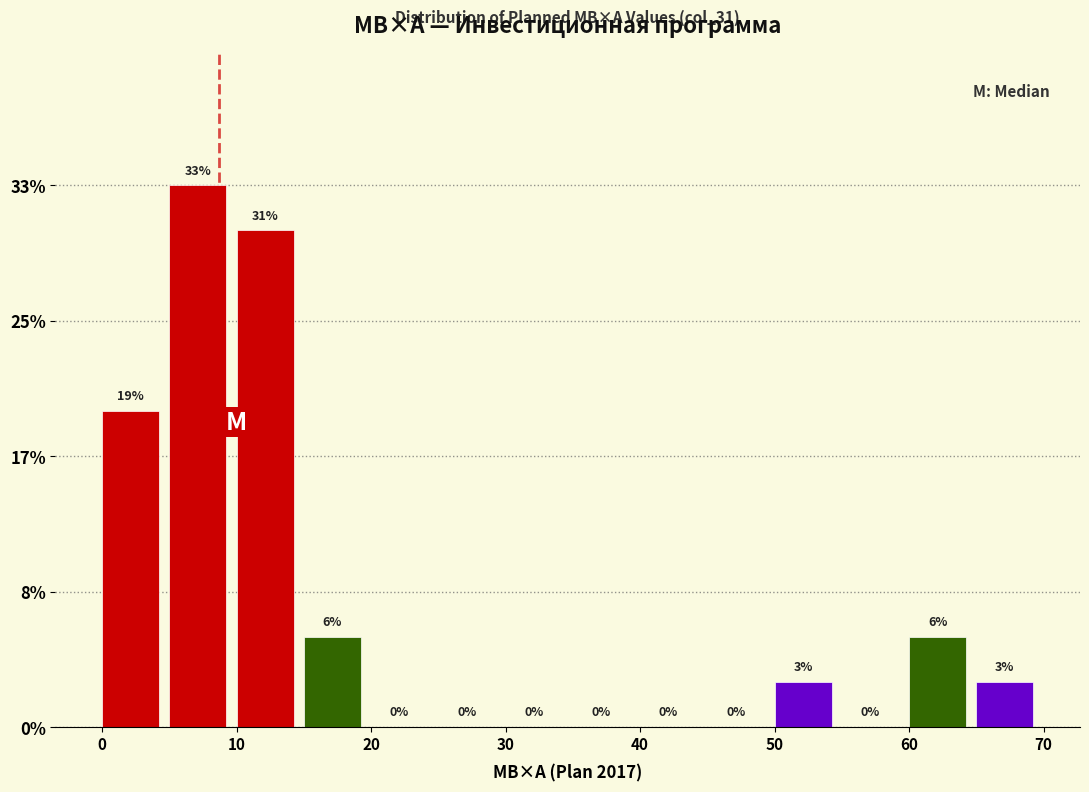

Which range on the x-axis has the tallest bar?

5 to 10